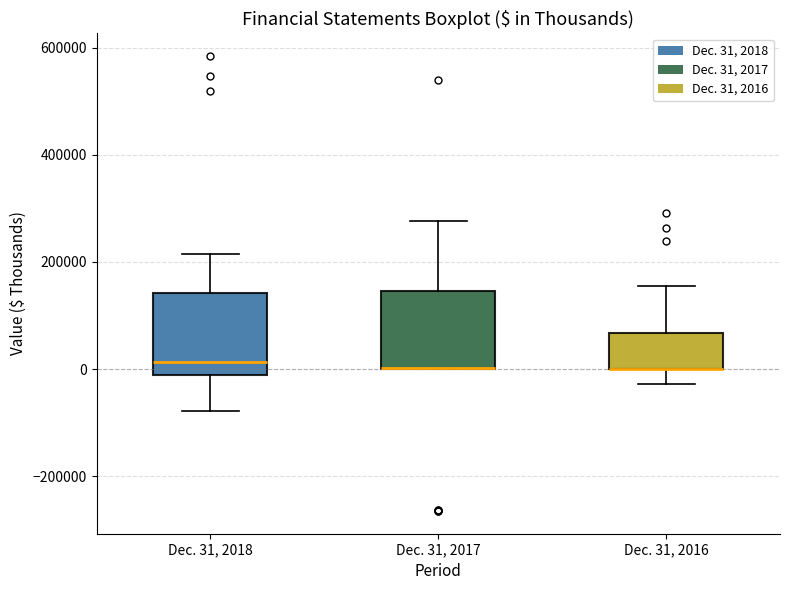

Reading left to right, transcribe this box plot: for each box, give where its median line is, the range the box spans, and where its two whiskers end, as read against the y-axis. The values are not printed on the chart, so give them approximately, as read against the axis.

Dec. 31, 2018: median 20000, box -20000 to 140000, whiskers -80000 to 220000
Dec. 31, 2017: median 0 (drawn on the box's lower edge), box 0 to 140000, whiskers 0 to 280000
Dec. 31, 2016: median 0 (drawn on the box's lower edge), box 0 to 60000, whiskers -20000 to 160000